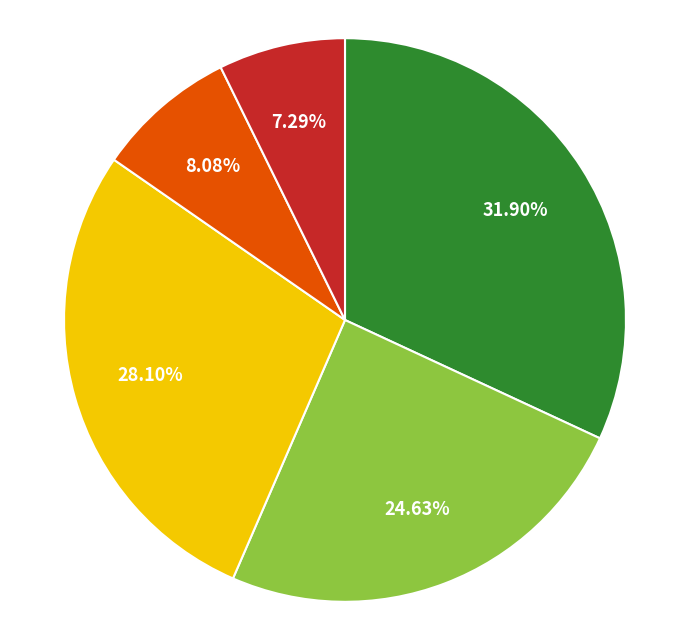

To the nearest percent, what is the difference between the largest and smallest slice percentages?

25%